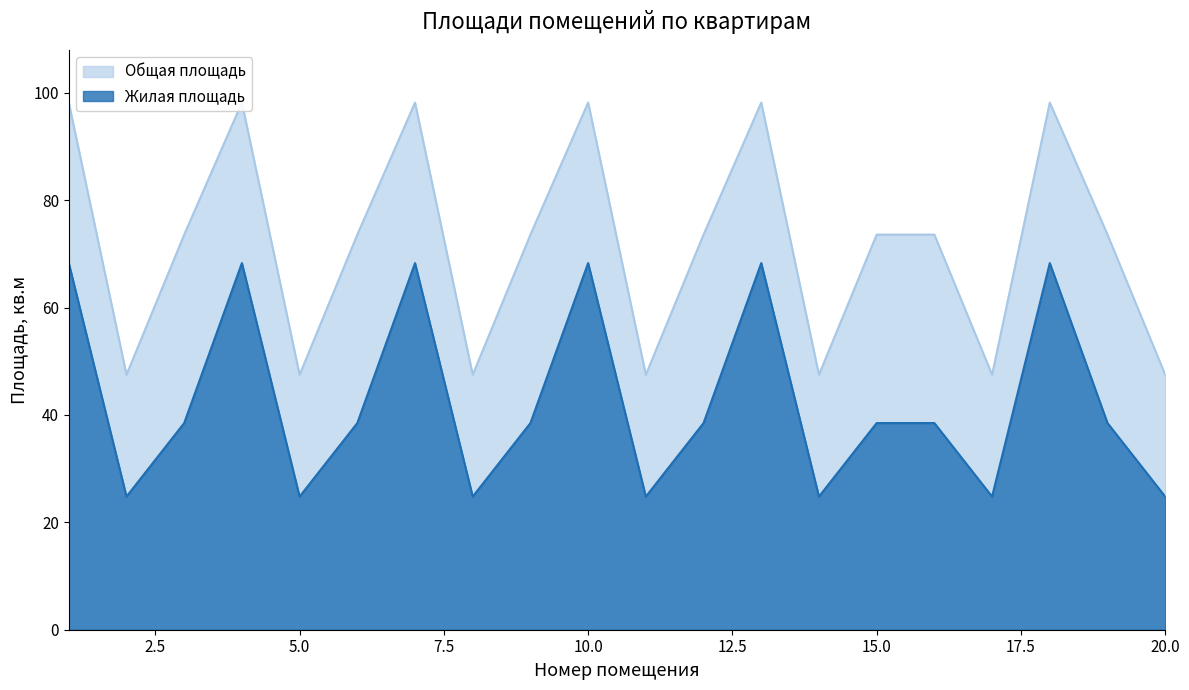

What is the value of the Жилая площадь point at the 20th from the left?

24.8